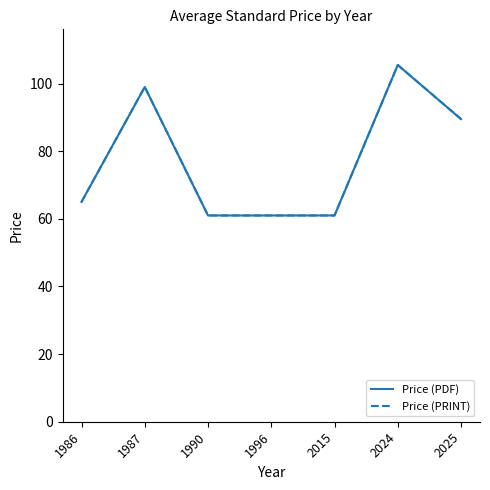

What is the difference between the Price (PDF) values at 1987 and 1990?

38.0